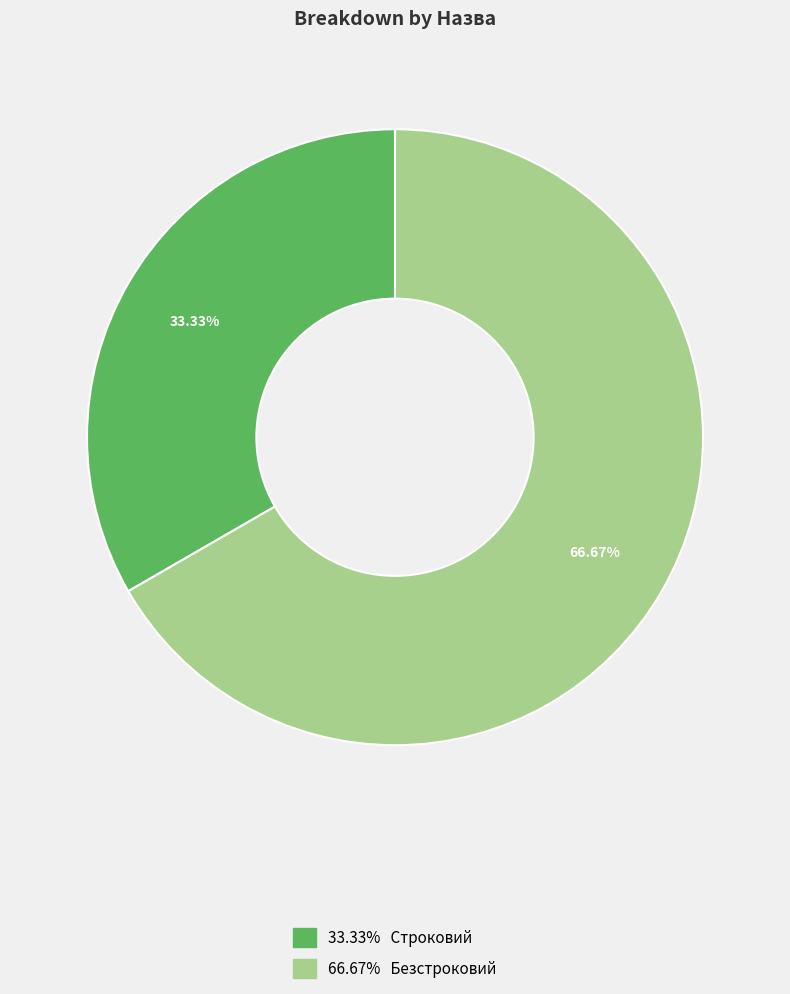

Is there a majority slice in this chart?

Yes